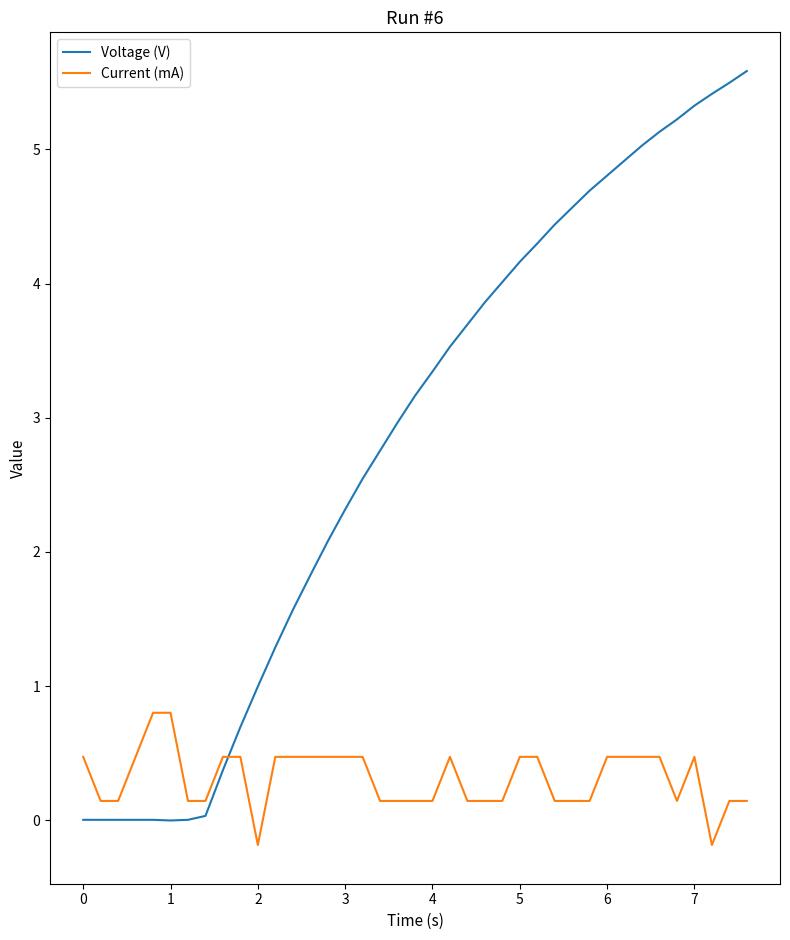

Which series has the largest range (max minus min)?

Voltage (V)